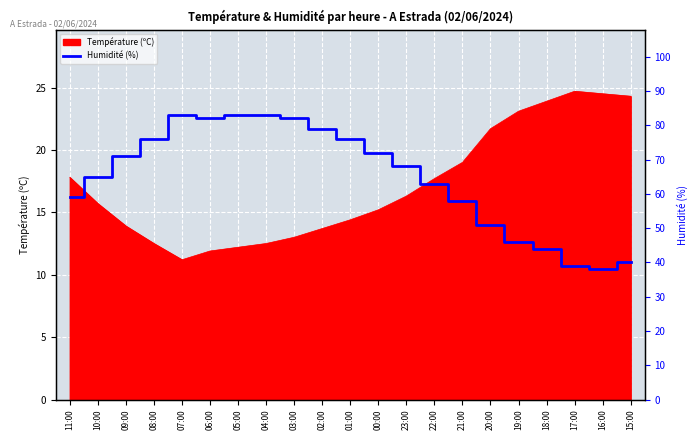

What is the maximum value shown in the chart?

83